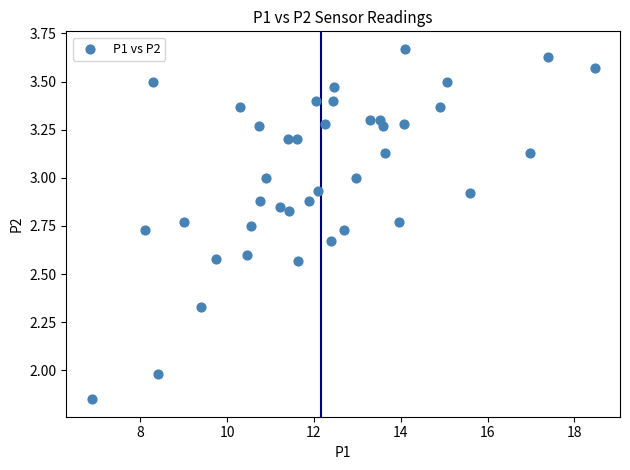

What is the range of X values (max minus min)?

11.6